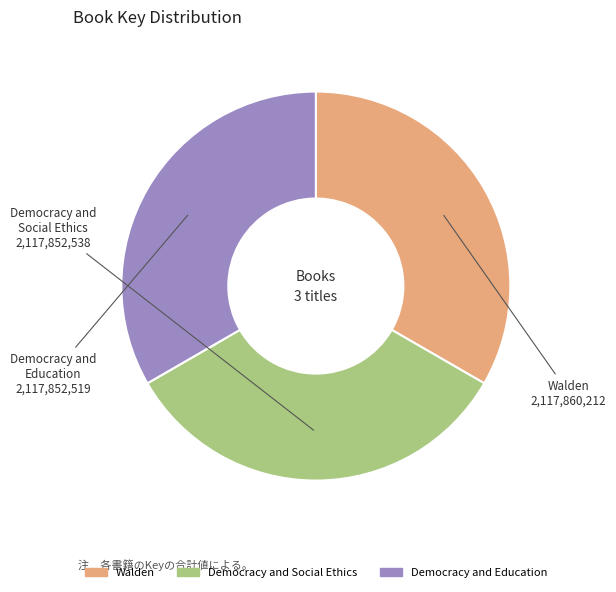

The Democracy and Social Ethics slice represents 33% of the pie. True or false?

True